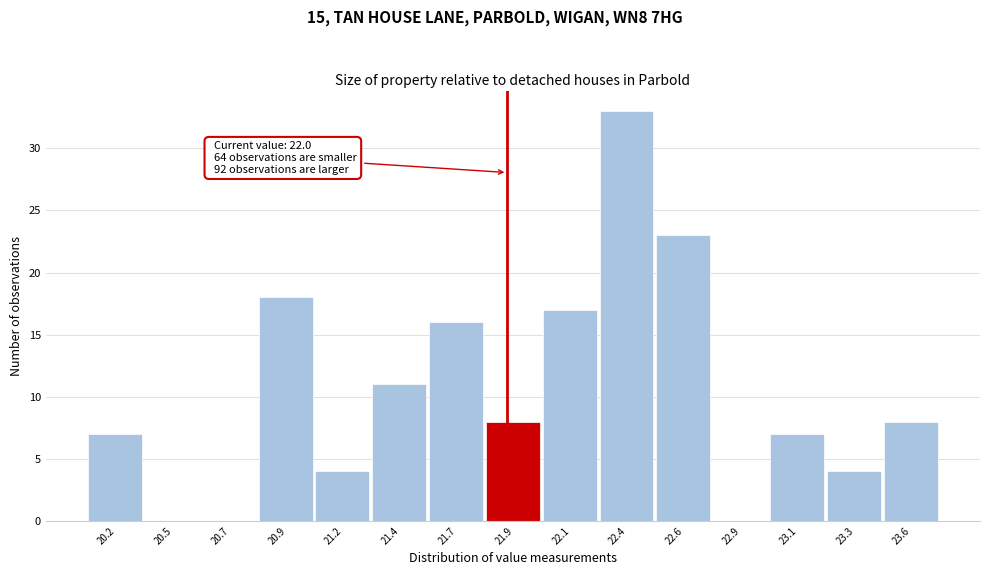

Reading right to left, extract all data points from this chart.

23.6=8	23.3=4	23.1=7	22.9=0	22.6=23	22.4=33	22.1=17	21.9=8	21.7=16	21.4=11	21.2=4	20.9=18	20.7=0	20.5=0	20.2=7